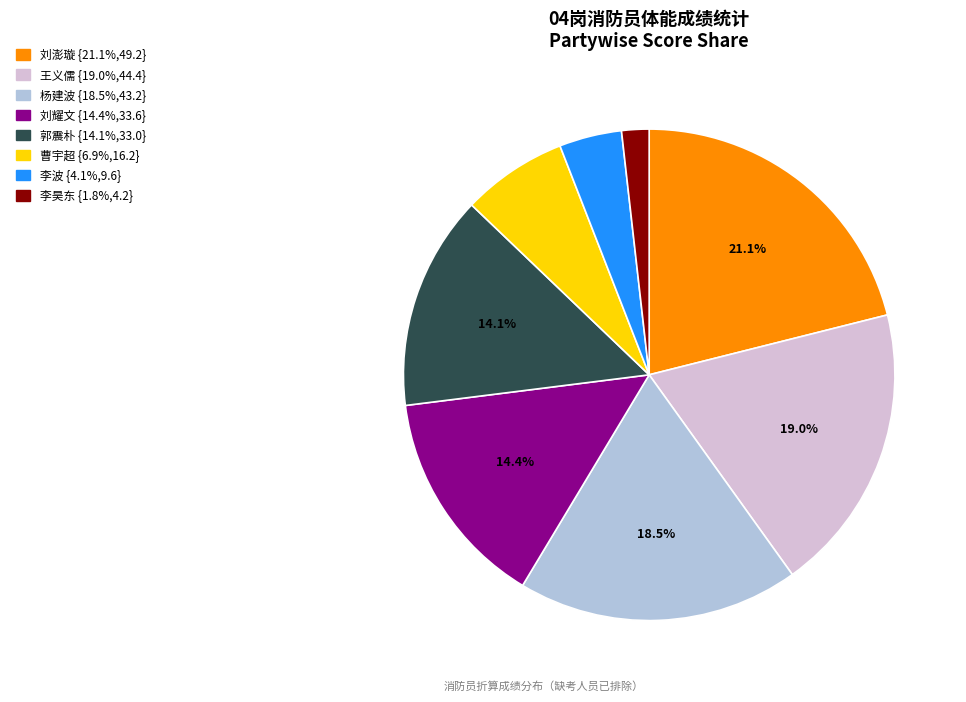

Which has a higher value, 杨建波 or 曹宇超?

杨建波